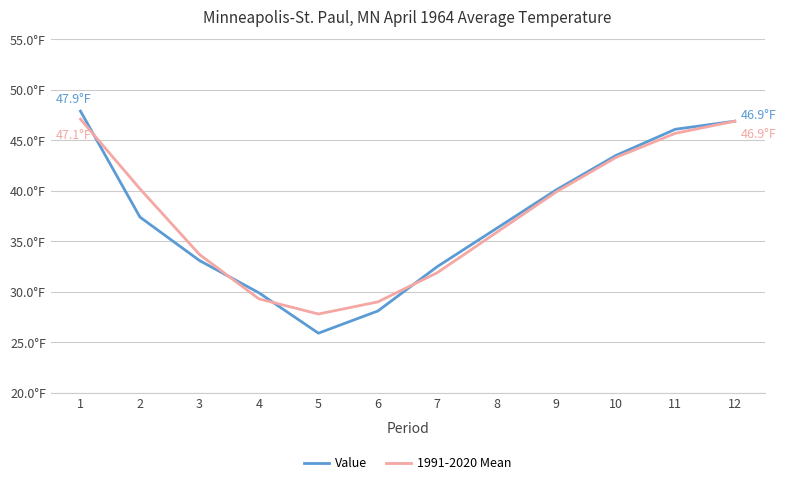

What is the value of the 1991-2020 Mean point at the 10th from the left?

43.3